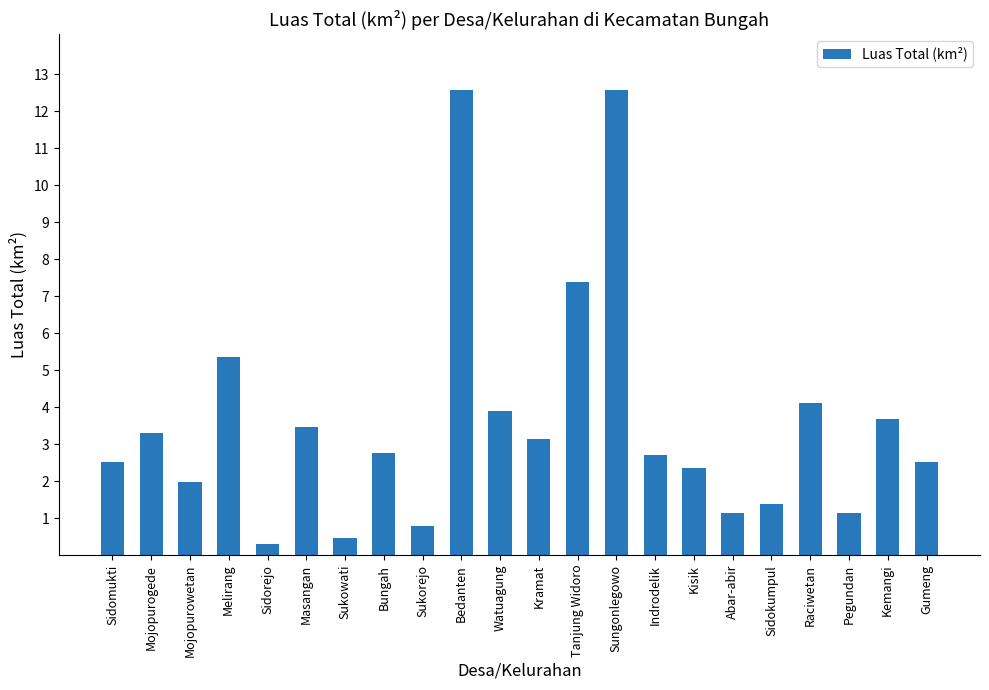

What is the smallest value displayed?

0.3